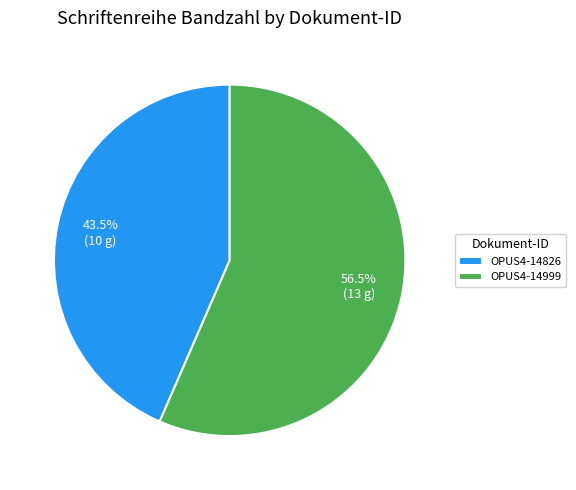

To the nearest percent, what is the difference between the largest and smallest slice percentages?

13%